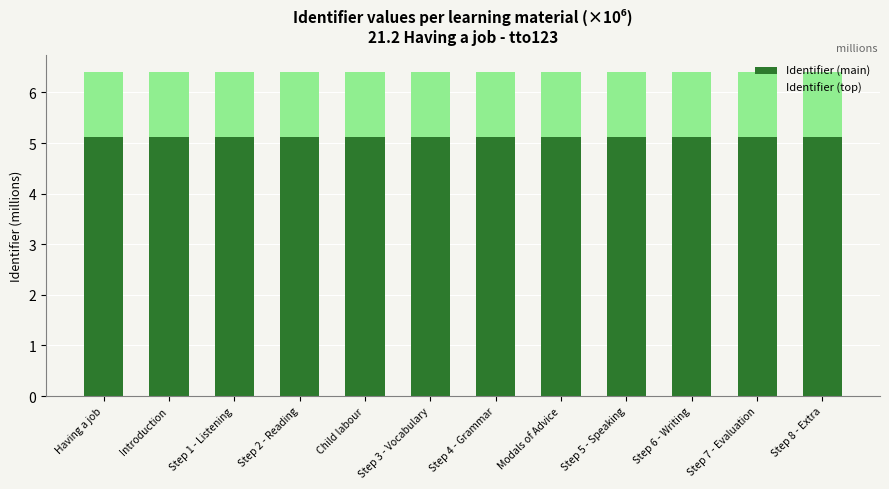

True or false: Identifier (main) has a value of 5.1 at Introduction.

True